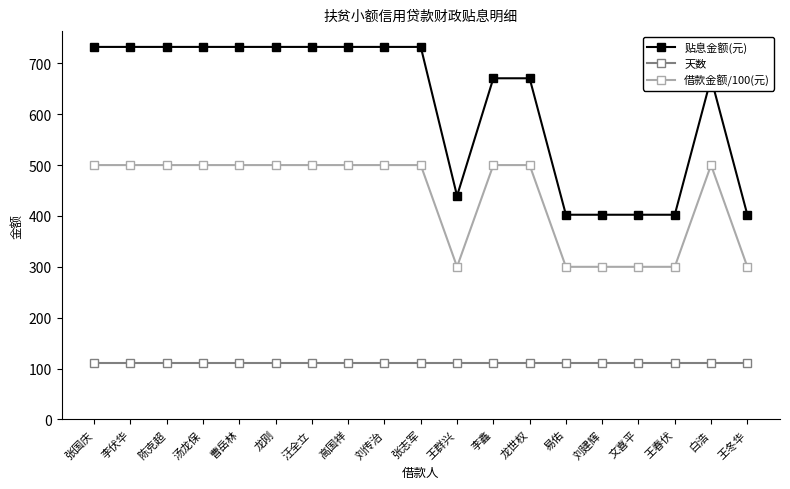

What is the difference between the highest and lowest values at 曹岳林?

621.3